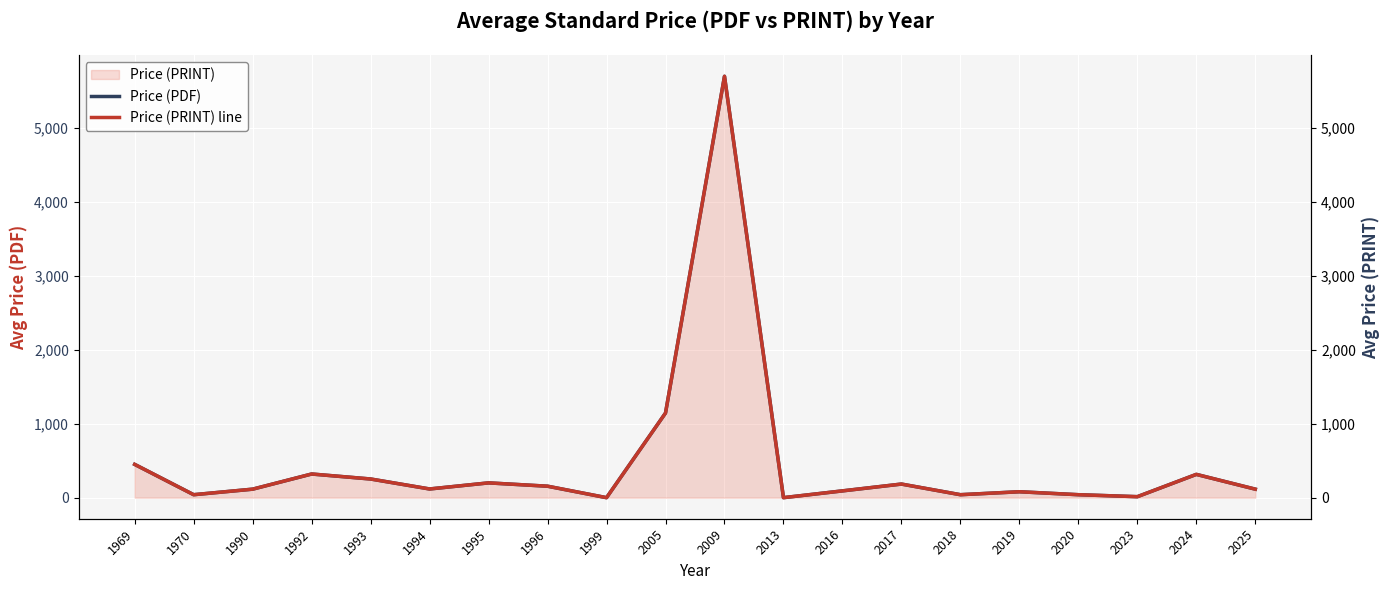

What is the sum of the Price (PDF) values at 1994 and 1996?

272.5